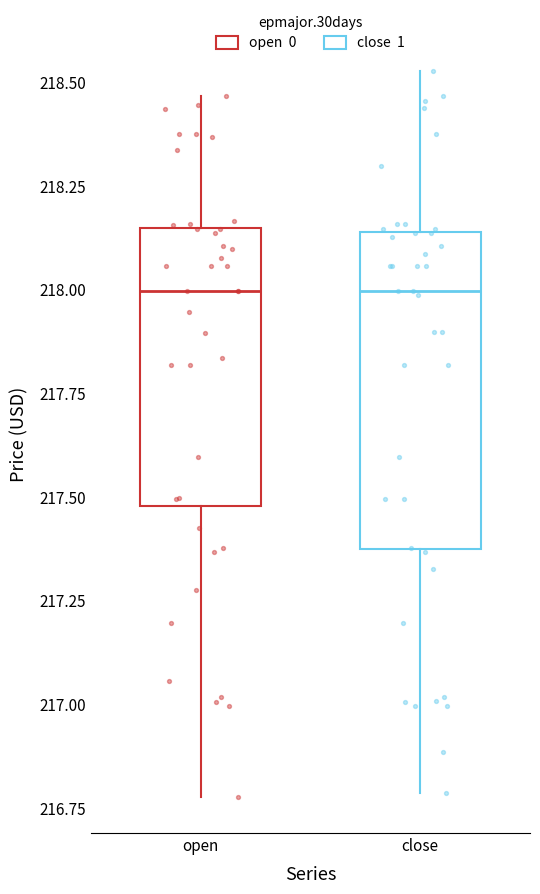

Where is the lower edge of the box for close on the y-axis? The values are not printed on the chart, so give them approximately, as read against the axis.

217.35